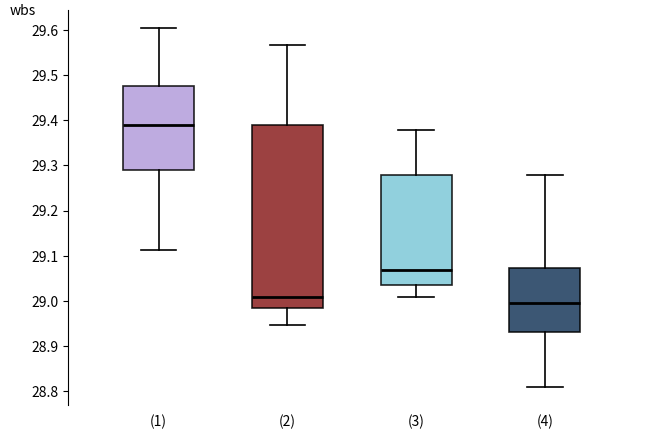

Where is the lower edge of the box for (4) on the y-axis? The values are not printed on the chart, so give them approximately, as read against the axis.

28.93